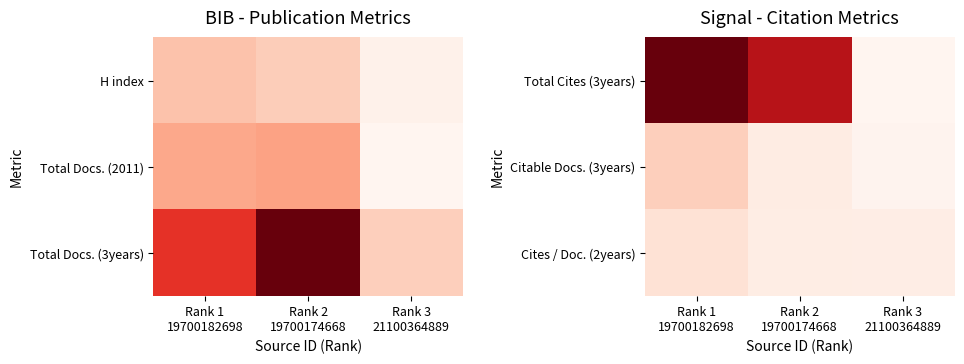

Which has a higher value, Rank 3
21100364889 or Rank 2
19700174668?

Rank 2
19700174668